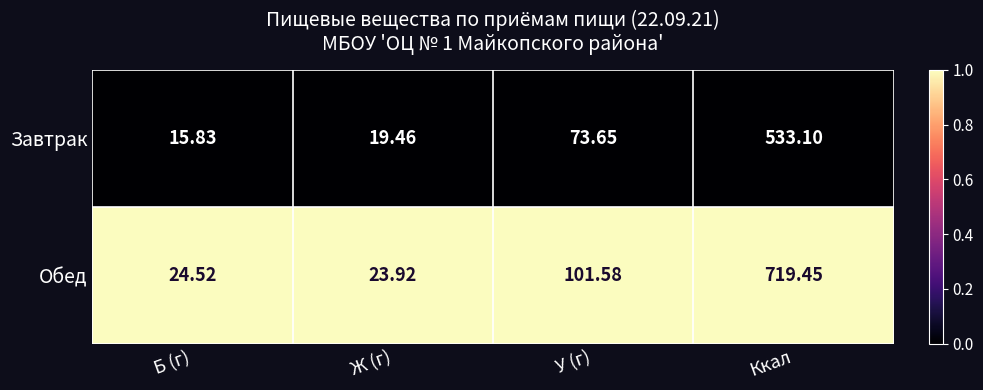

Which series has the largest range (max minus min)?

Обед